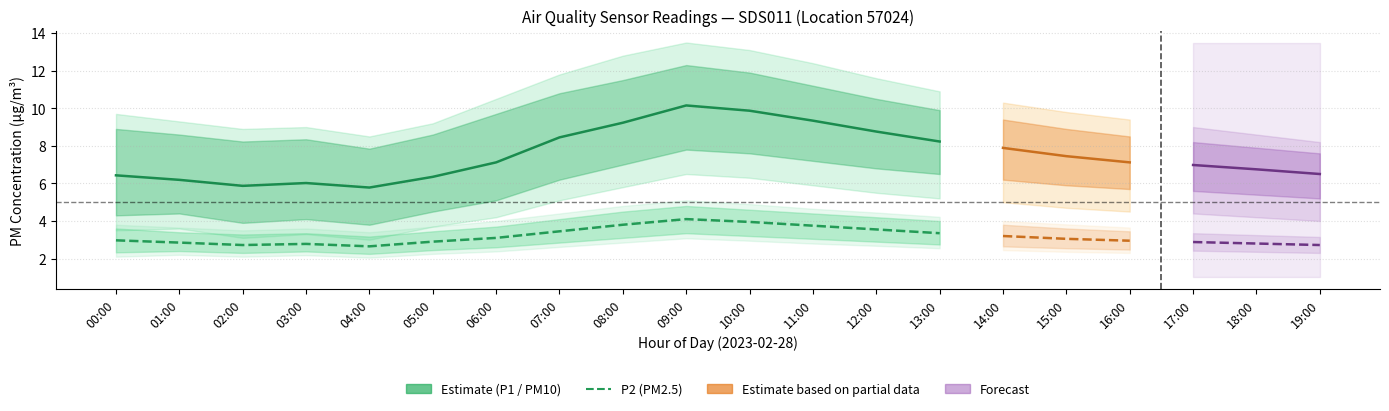

In P2 (PM2.5), how many points are higher than both neighbors (excluding endpoints)?

2